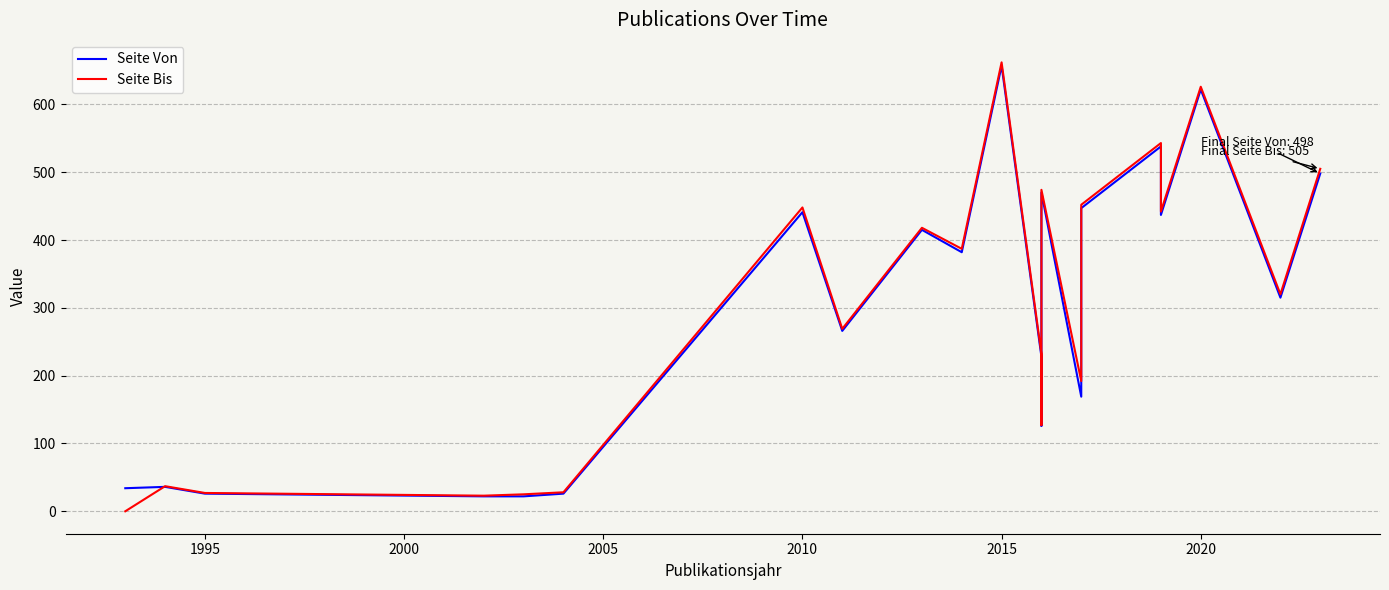

Reading right to left, extract all data points from this chart.

Seite Von: 498	315	622	437	538	447	169	470	136	132	130	128	126	228	657	382	415	266	441	26	22	22	26	36	34
Seite Bis: 505	320	626	442	543	452	192	474	137	133	131	129	127	232	662	387	418	269	448	28	25	23	27	37	0